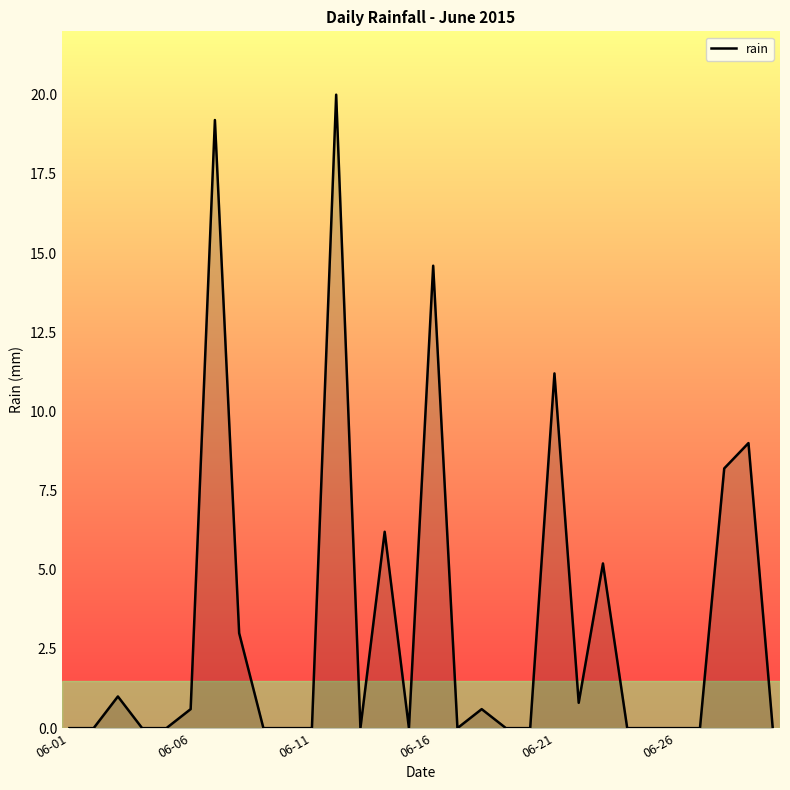

What is the maximum value shown in the chart?

20.0